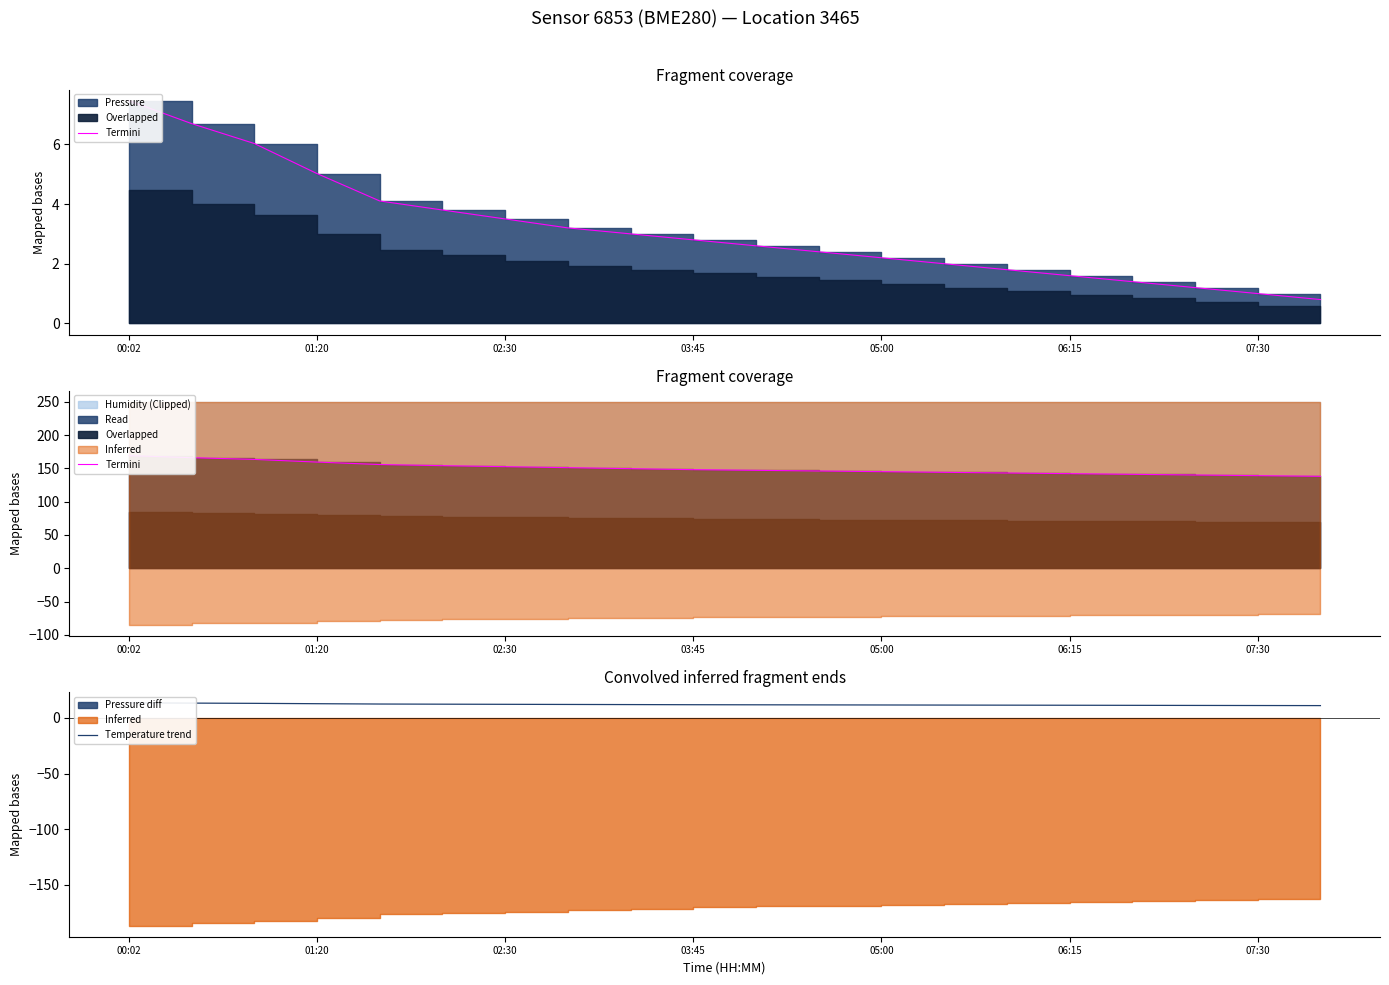

What is the sum of the Termini values at 19 and 05:00?

293.7